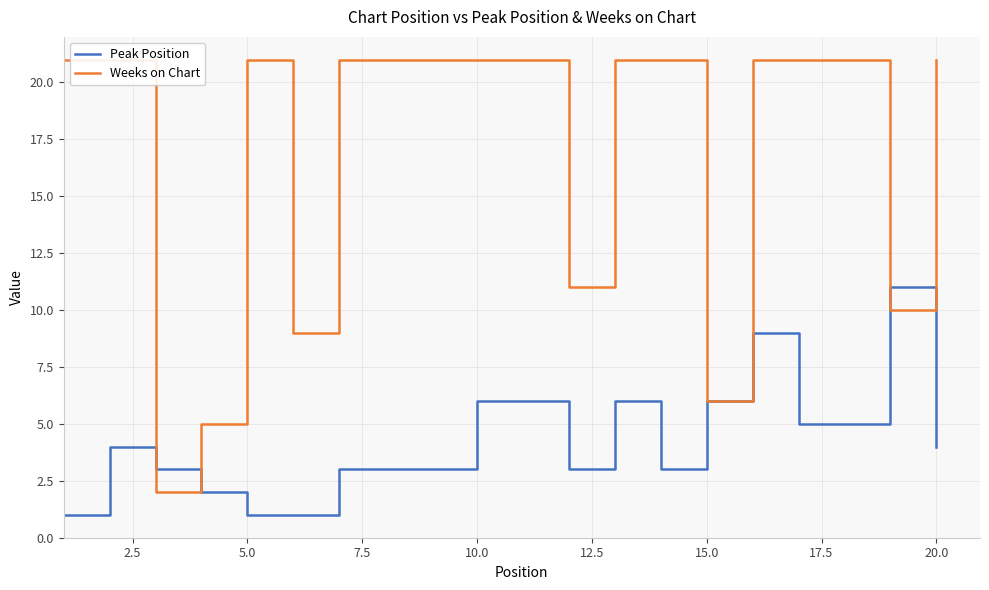

Is it true that Peak Position equals 6 at 10.0?

True